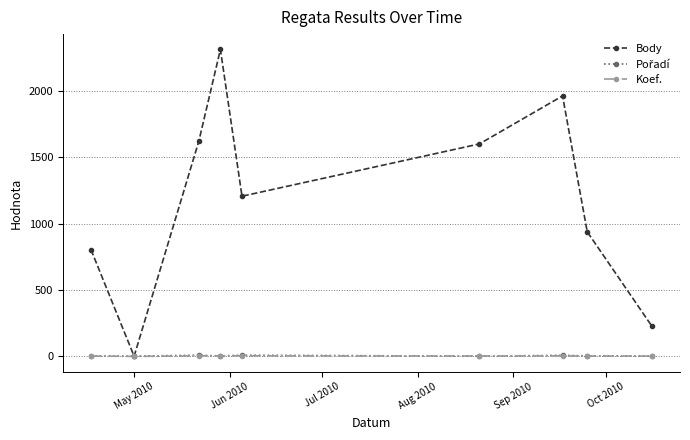

True or false: Koef. has more than 0 points higher than both neighbors.

True